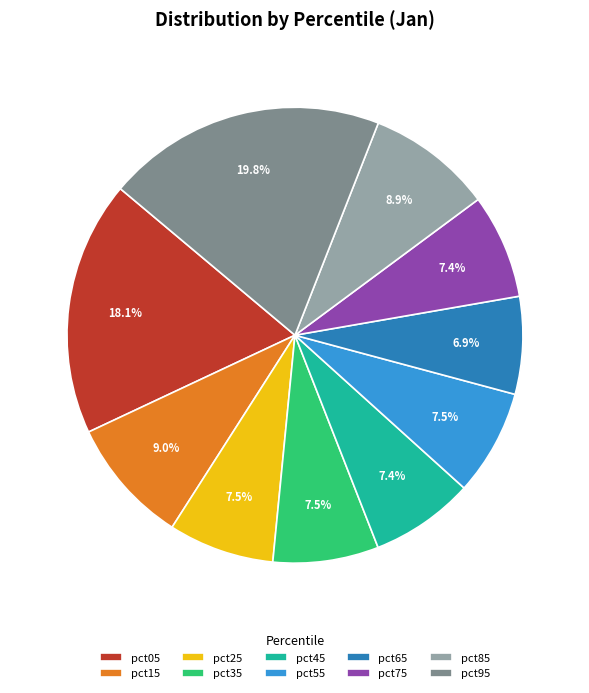

Combined, what portion of the pie is pct25 and pct75?

14.9%